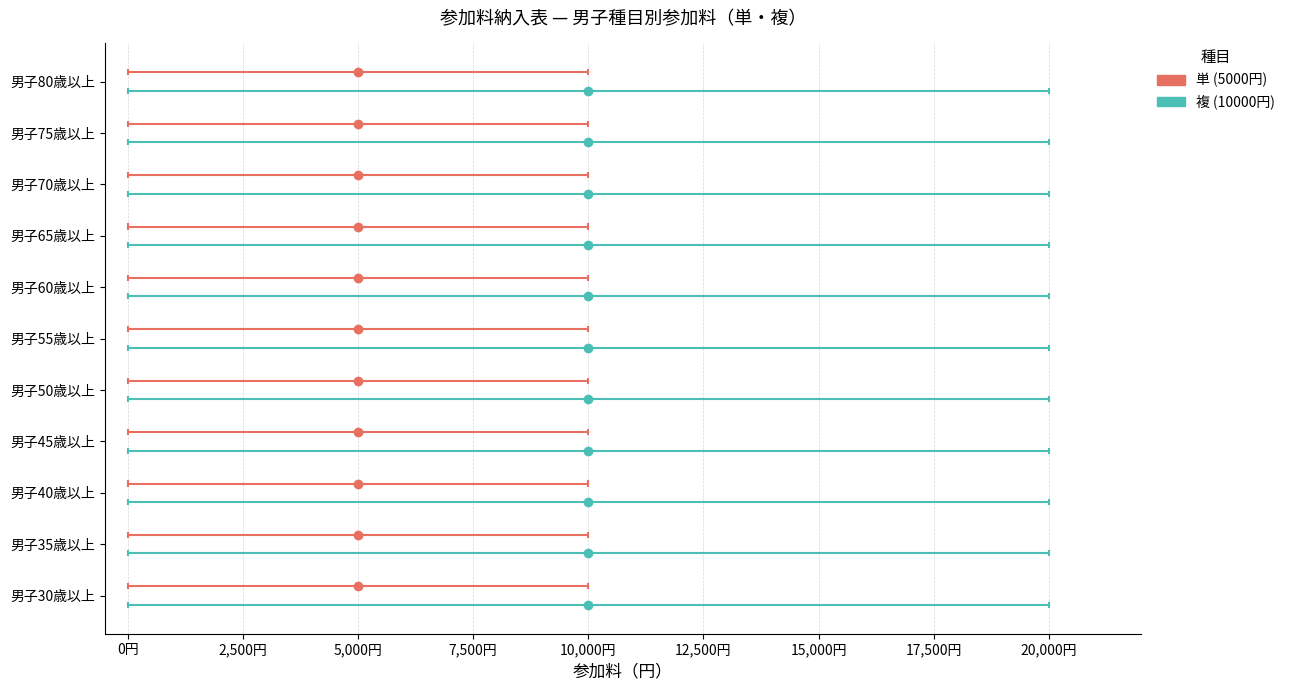

Is this an area chart (filled region under the line)?

No